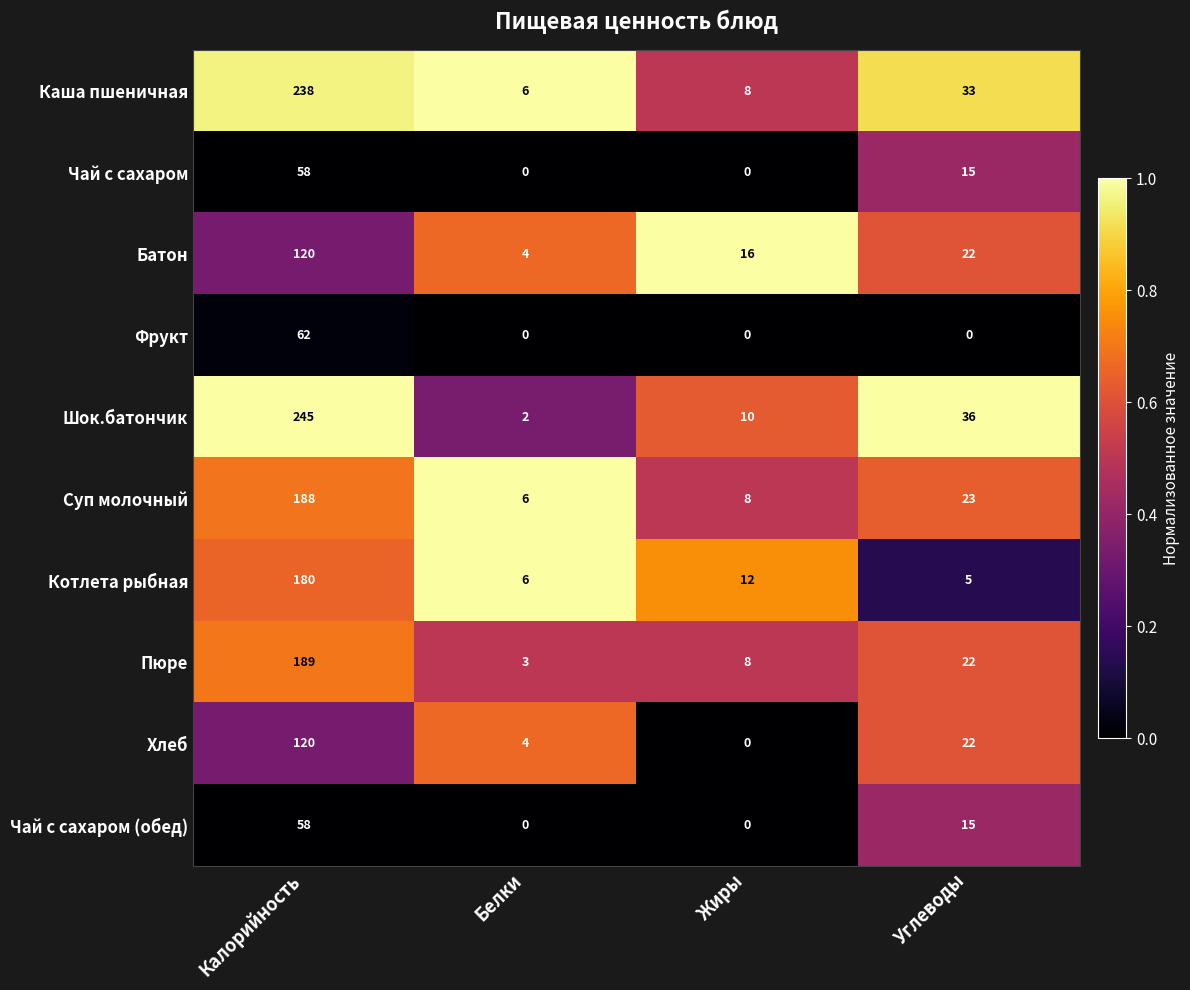

What is the difference between the Суп молочный values at Белки and Калорийность?

182